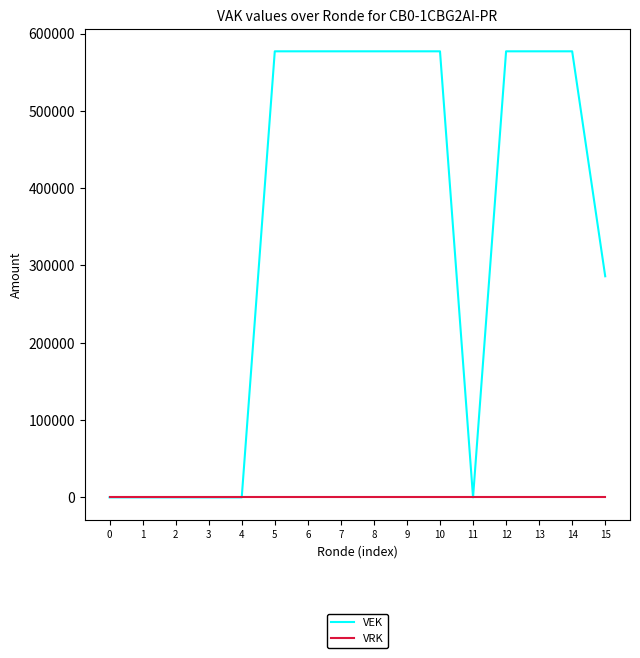

Is the value of VEK at 14 greater than the value of VRK at 13?

Yes